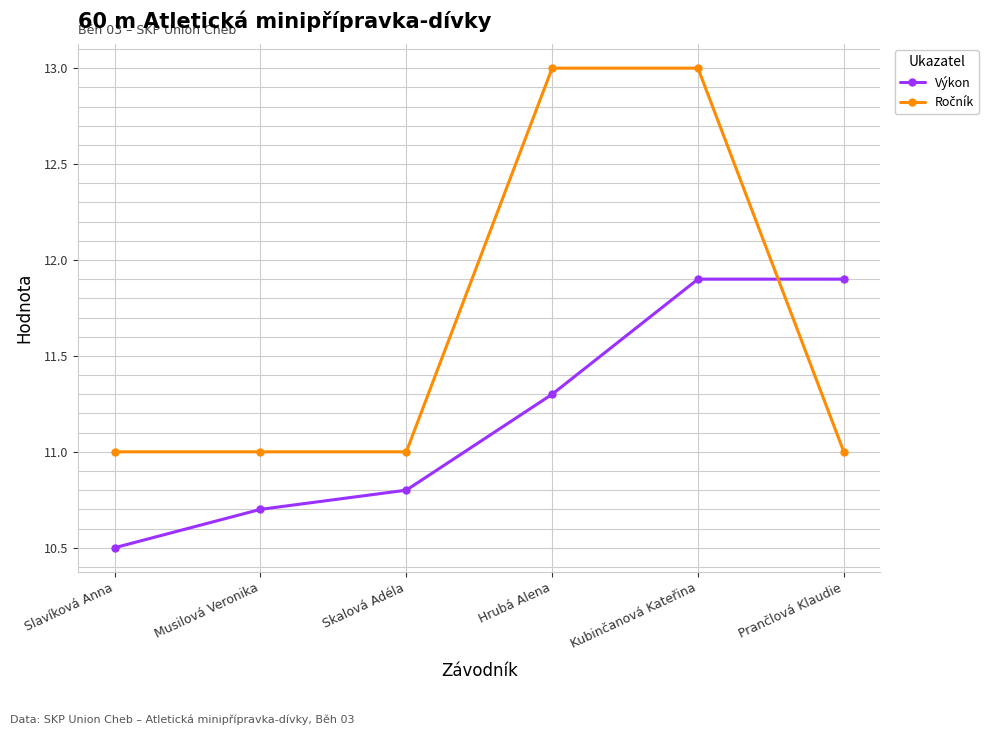

The value of Výkon at Musilová Veronika is 6.7. True or false?

False